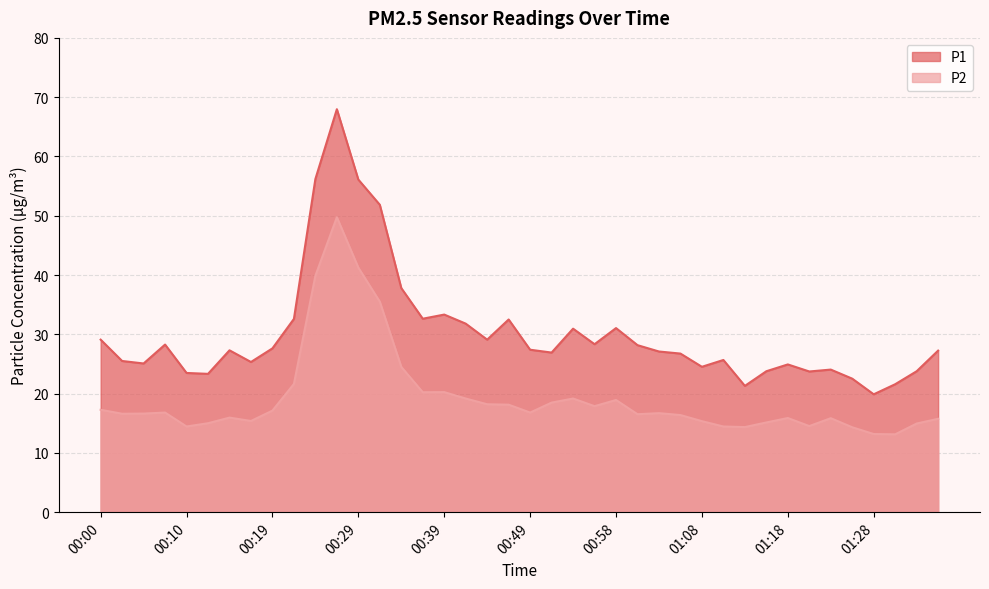

In P1, how many points are higher than both neighbors (excluding endpoints)?

10